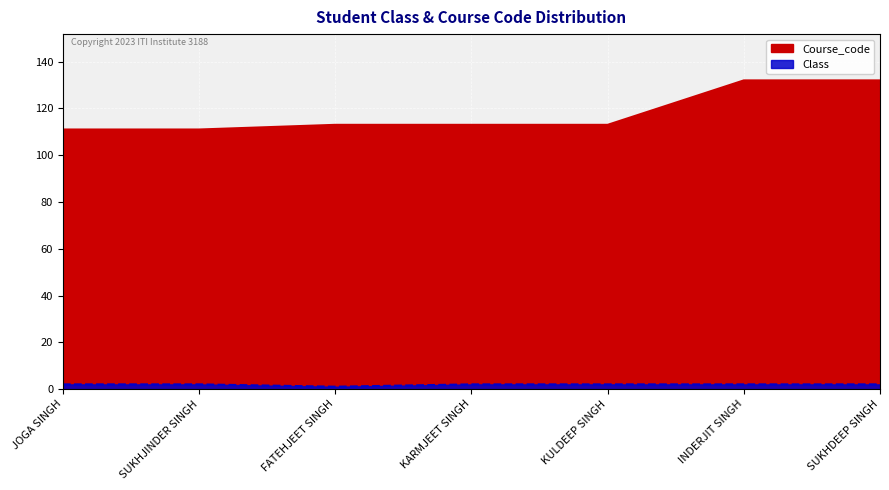

Reading left to right, list all the values displayed in this chart.

Class: JOGA SINGH=2	SUKHJINDER SINGH=2	FATEHJEET SINGH=1	KARMJEET SINGH=2	KULDEEP SINGH=2	INDERJIT SINGH=2	SUKHDEEP SINGH=2
Course_code: JOGA SINGH=111	SUKHJINDER SINGH=111	FATEHJEET SINGH=113	KARMJEET SINGH=113	KULDEEP SINGH=113	INDERJIT SINGH=132	SUKHDEEP SINGH=132